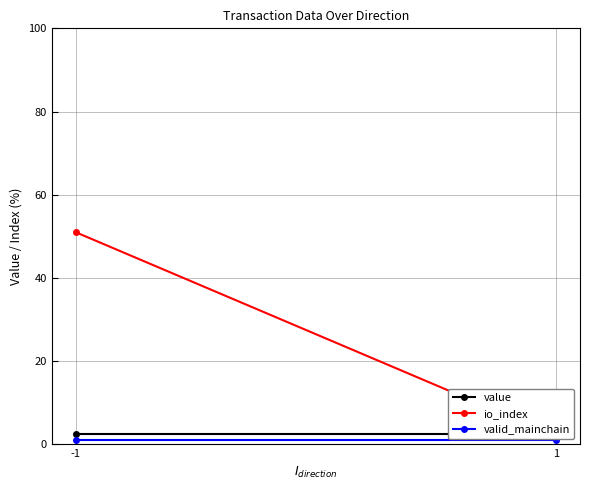

Rank the series at -1 from lowest to highest value.

valid_mainchain, value, io_index